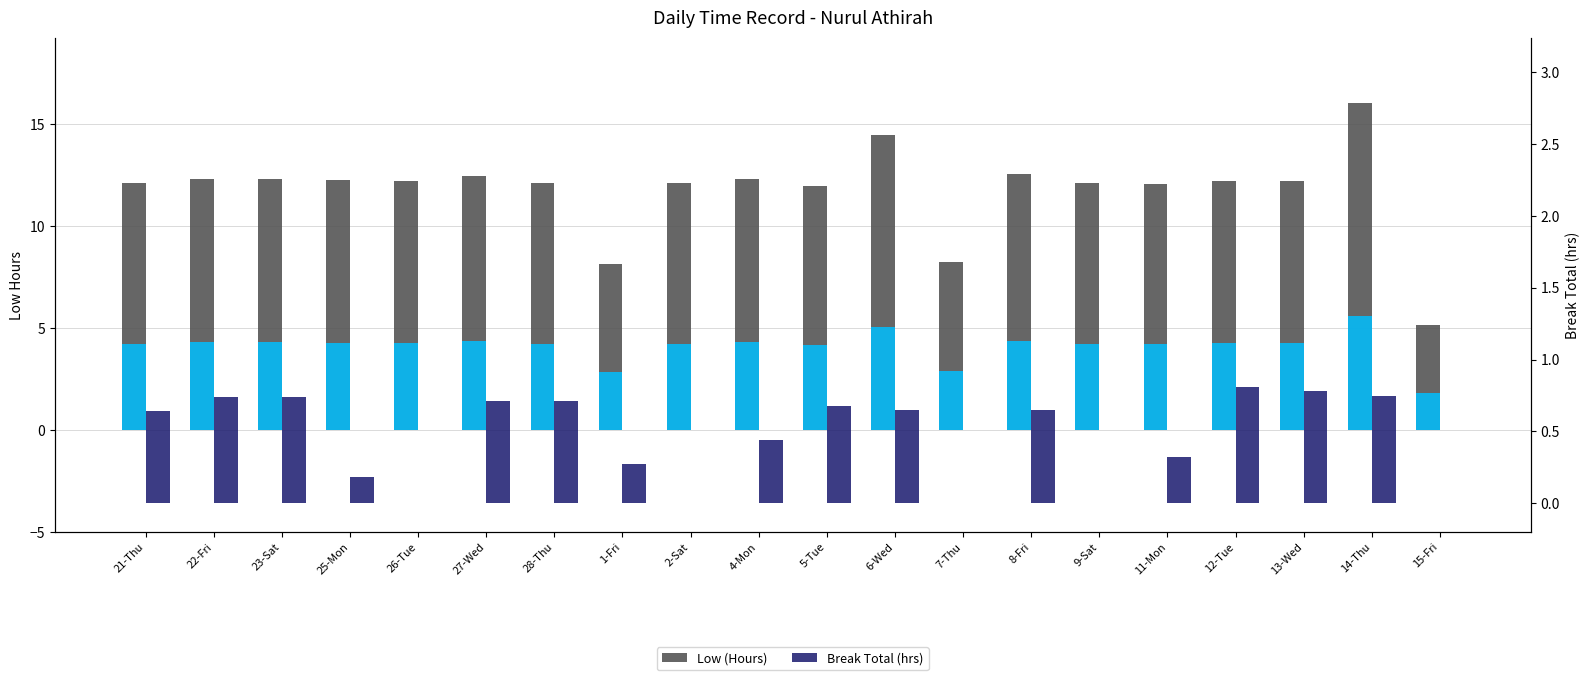

Are the bars horizontal?

No